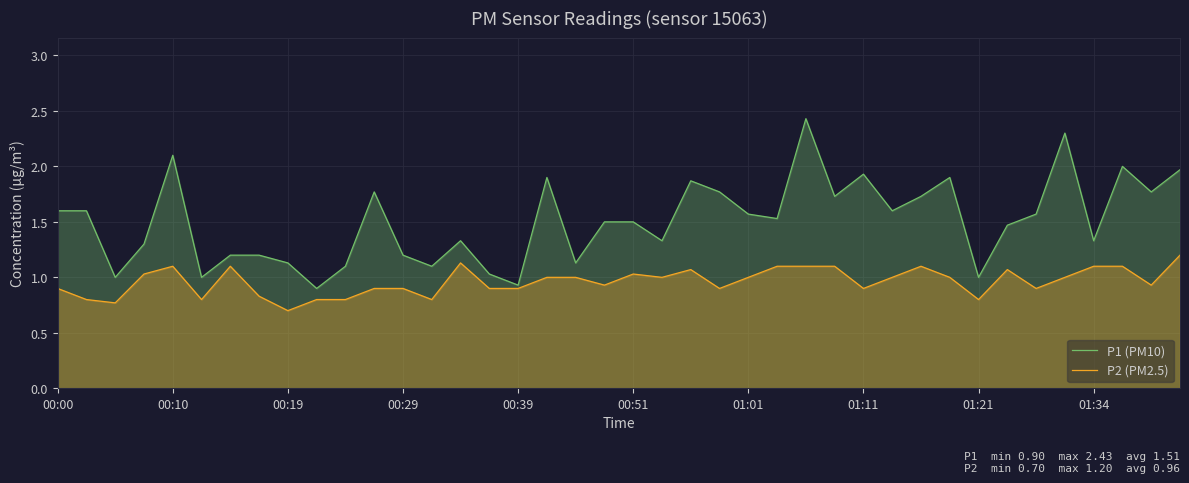

What are all the series names shown in the legend?

P1 (PM10), P2 (PM2.5)